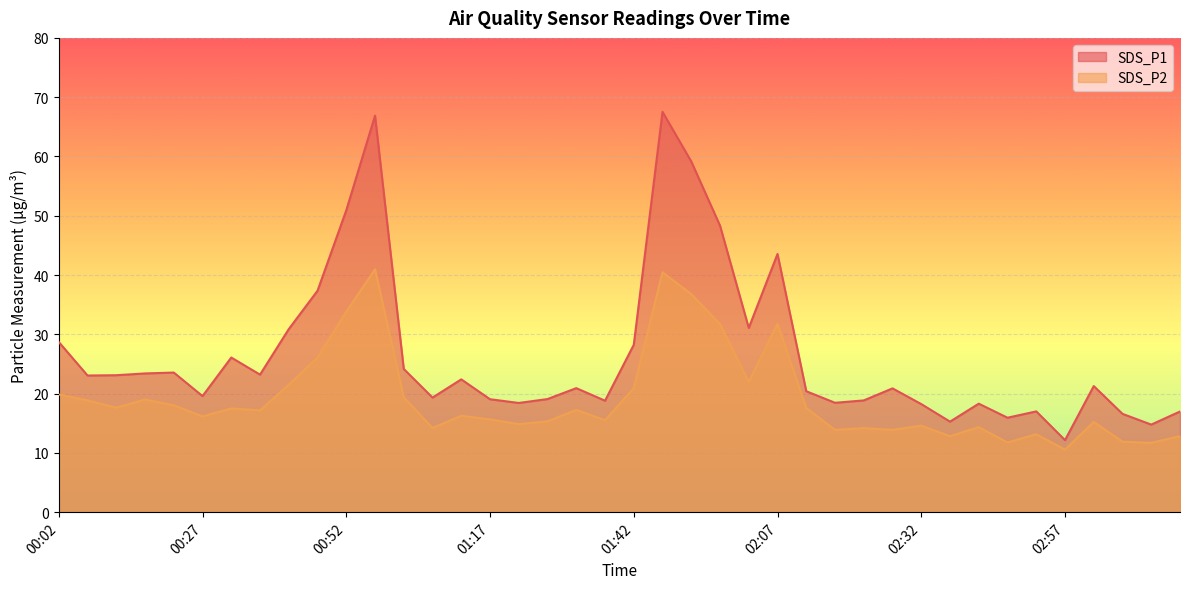

Which series has the largest total across all categories?

SDS_P1